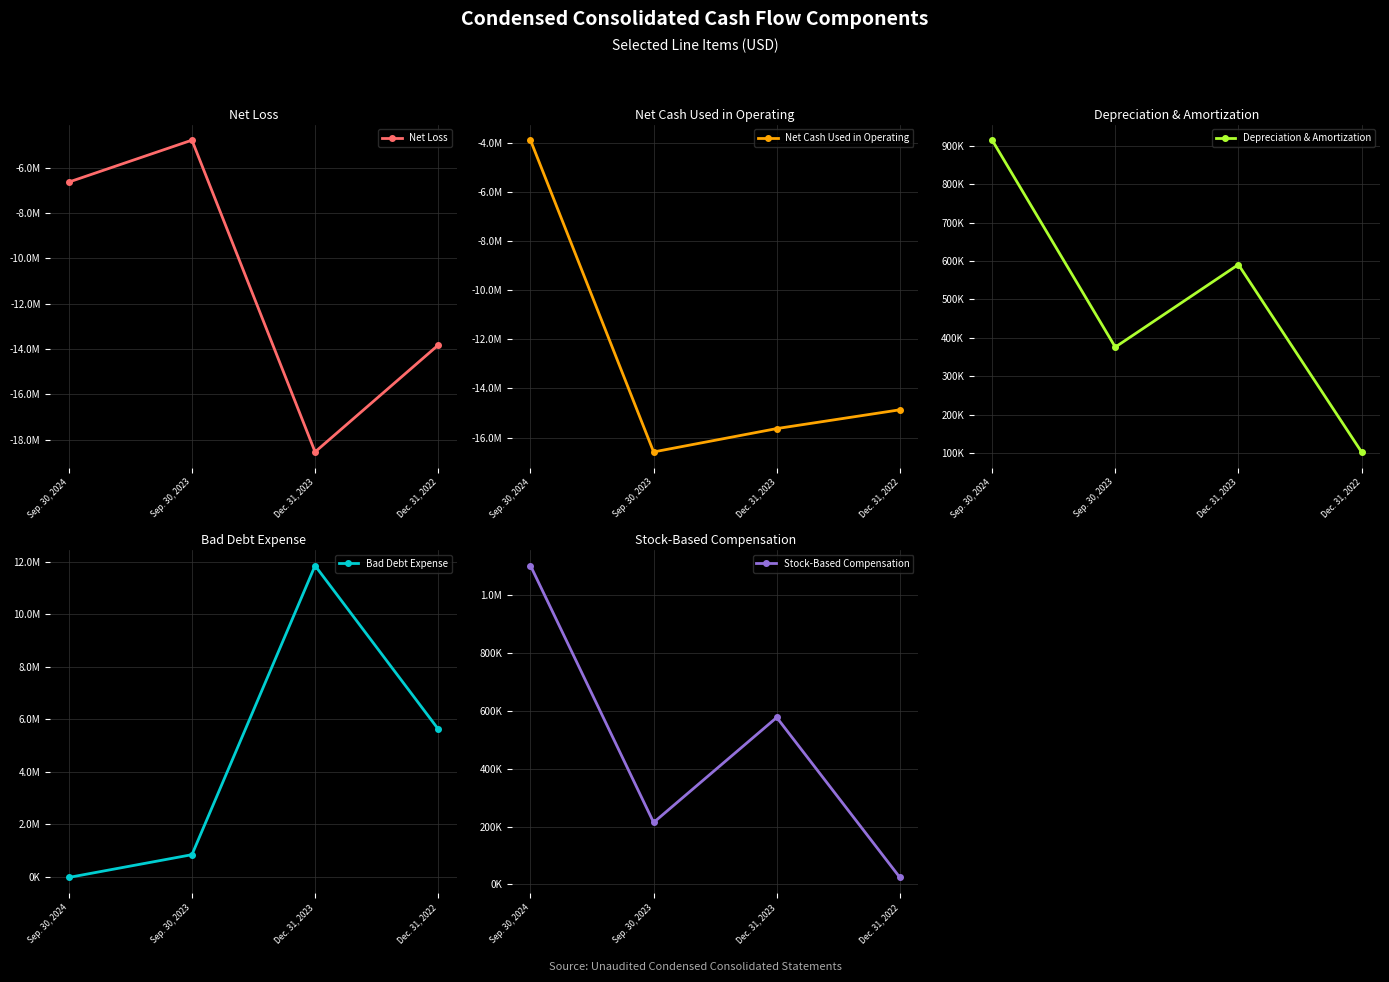

What is the label of the 1st point from the right?

Dec. 31, 2022